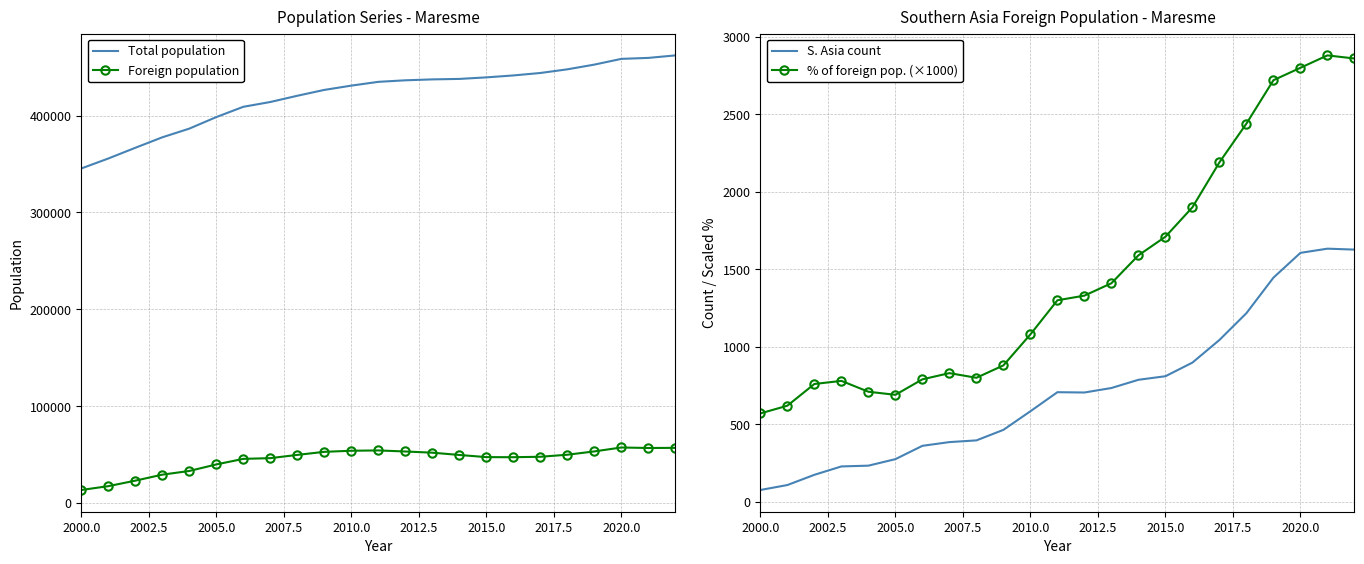

True or false: Foreign population and Total population cross at least once.

False